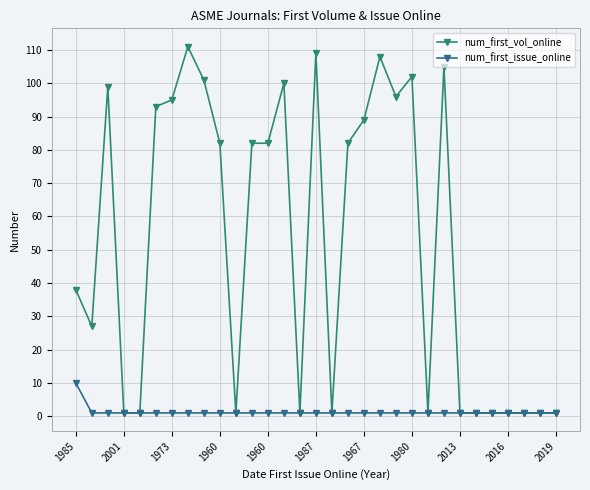

What is the value of the num_first_vol_online point at the 6th from the left?

93